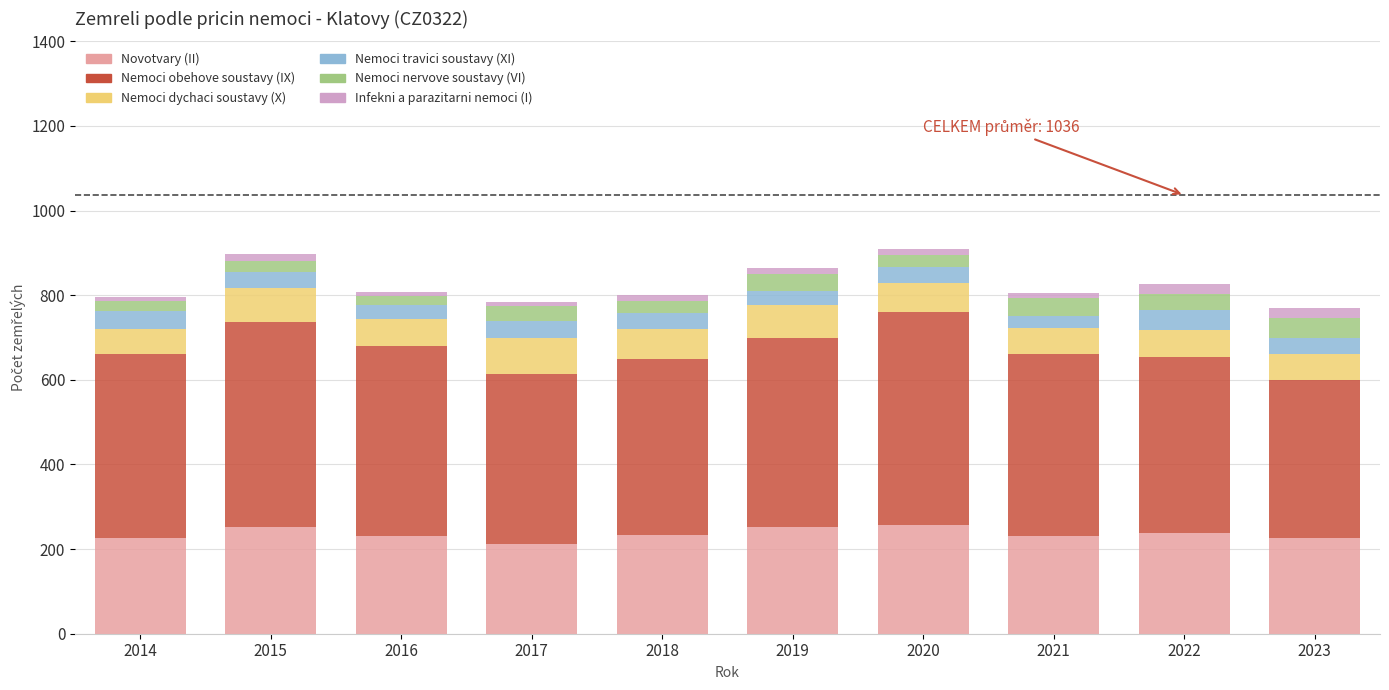

Are the bars grouped side by side (vs. stacked)?

No